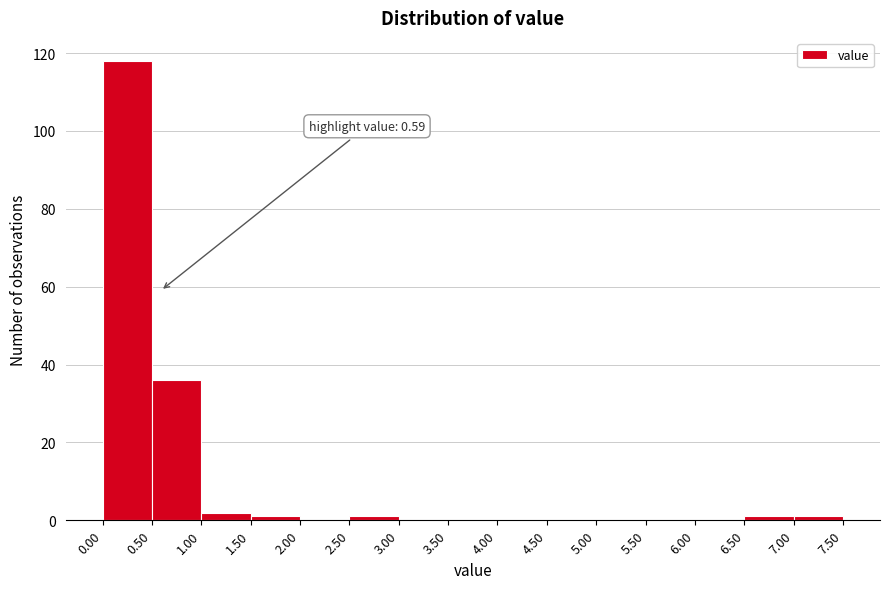

Which range on the x-axis has the tallest bar?

0.00 to 0.50